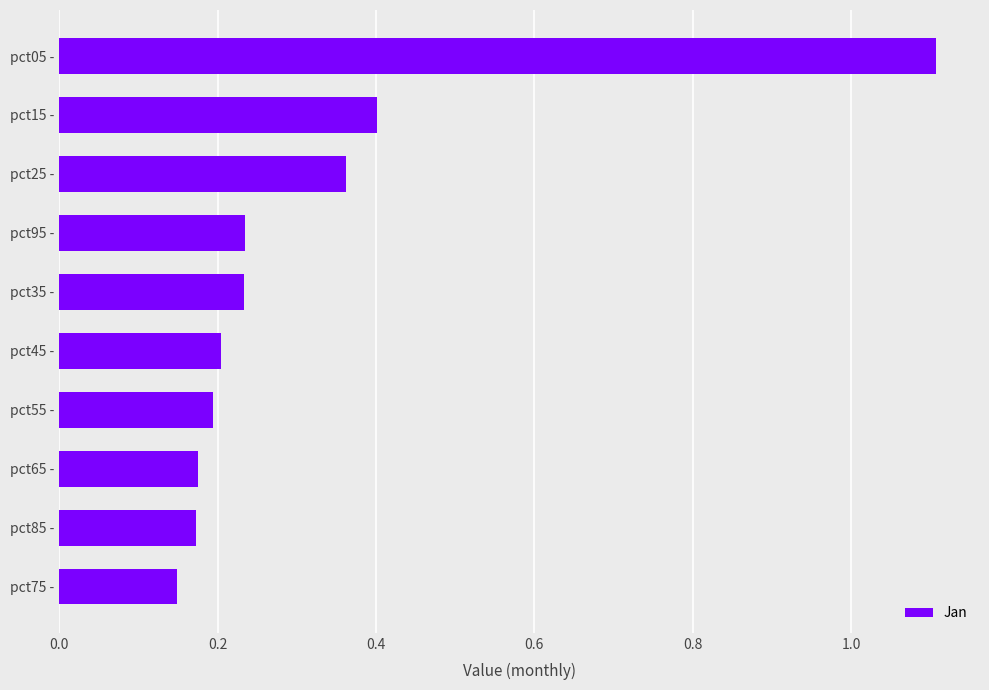

What is the greatest value displayed?

1.1